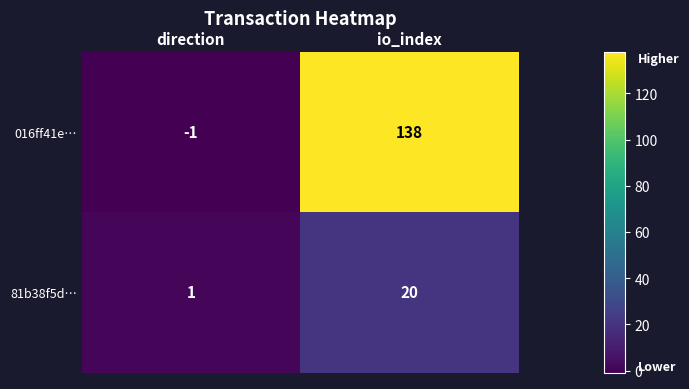

Which series has the largest range (max minus min)?

016ff41e…